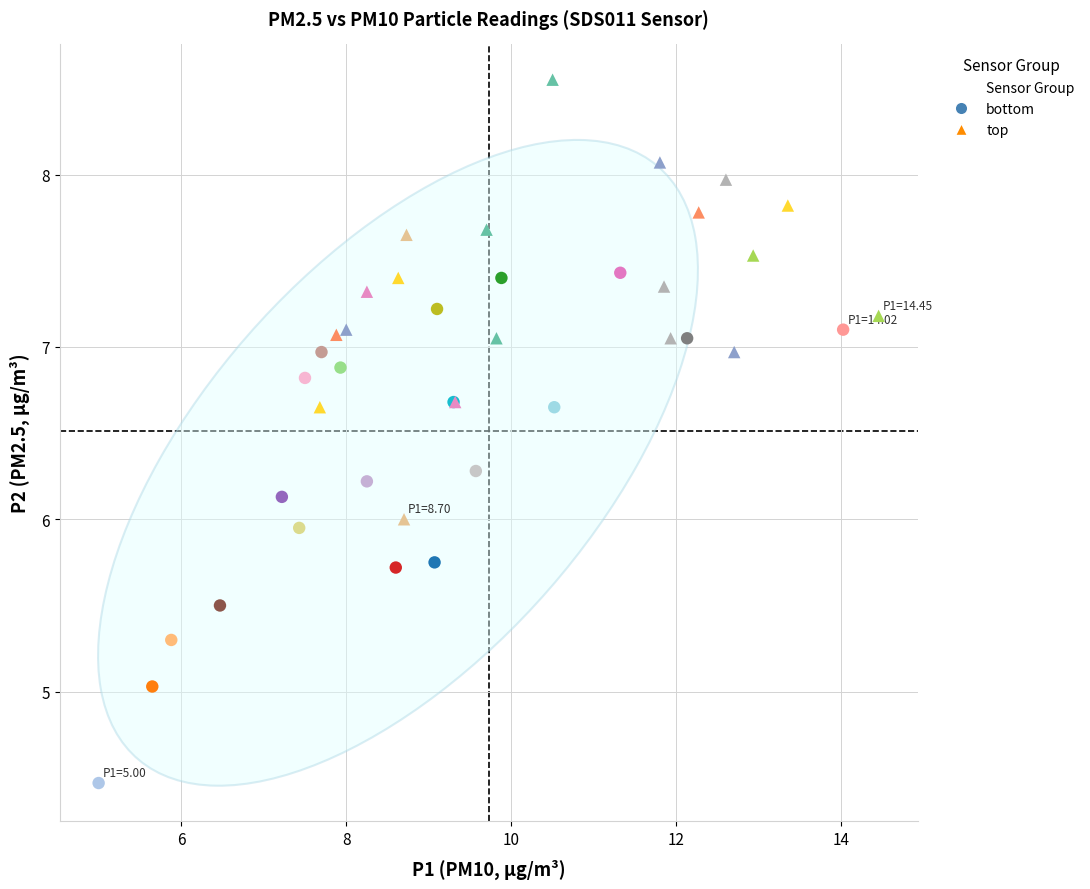

Which series has the largest Y range (max minus min)?

bottom